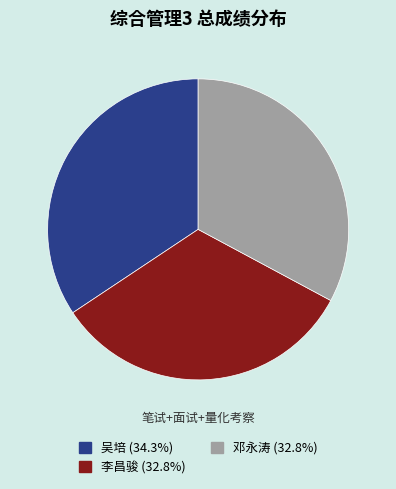

What is the largest slice in the pie chart?

吴培